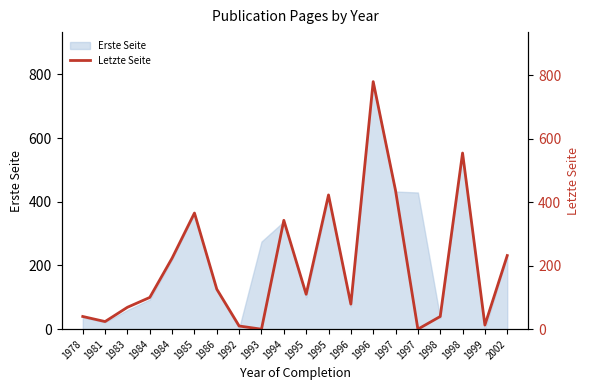

Is it true that the value at 1986 is 126?

True